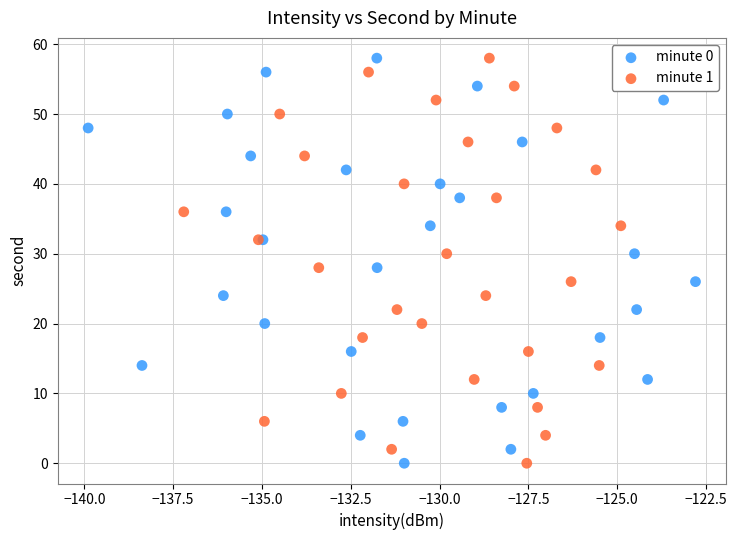

What are all the series names shown in the legend?

minute 0, minute 1